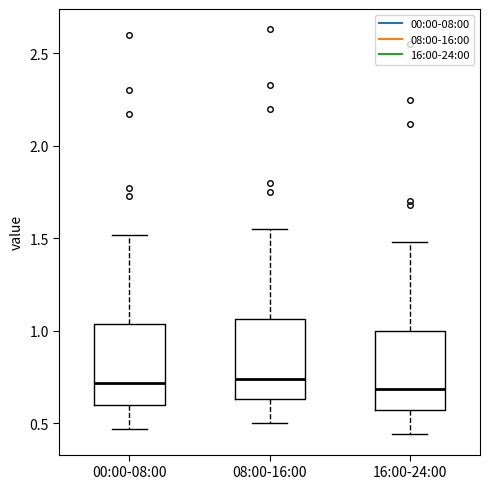

Reading left to right, transcribe this box plot: for each box, give where its median line is, the range the box spans, and where its two whiskers end, as read against the y-axis. The values are not printed on the chart, so give them approximately, as read against the axis.

00:00-08:00: median 0.70, box 0.60 to 1.05, whiskers 0.45 to 1.50
08:00-16:00: median 0.75, box 0.65 to 1.05, whiskers 0.50 to 1.55
16:00-24:00: median 0.70, box 0.55 to 1.00, whiskers 0.45 to 1.50